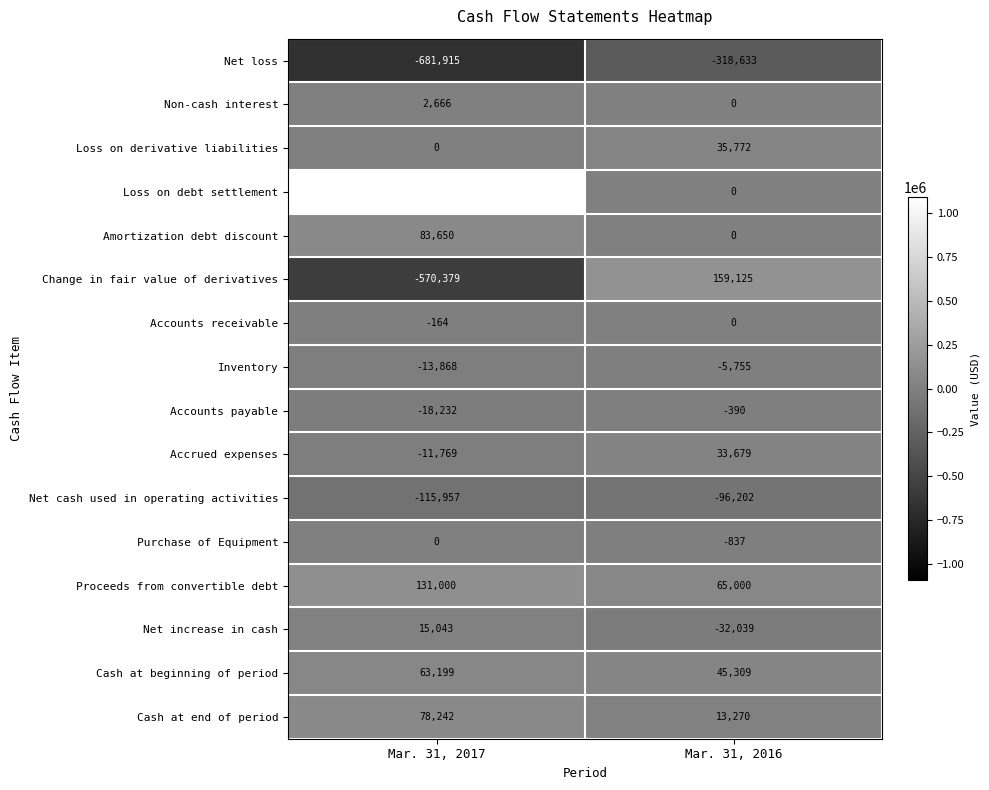

Which label corresponds to the smallest value in the chart?

Mar. 31, 2017